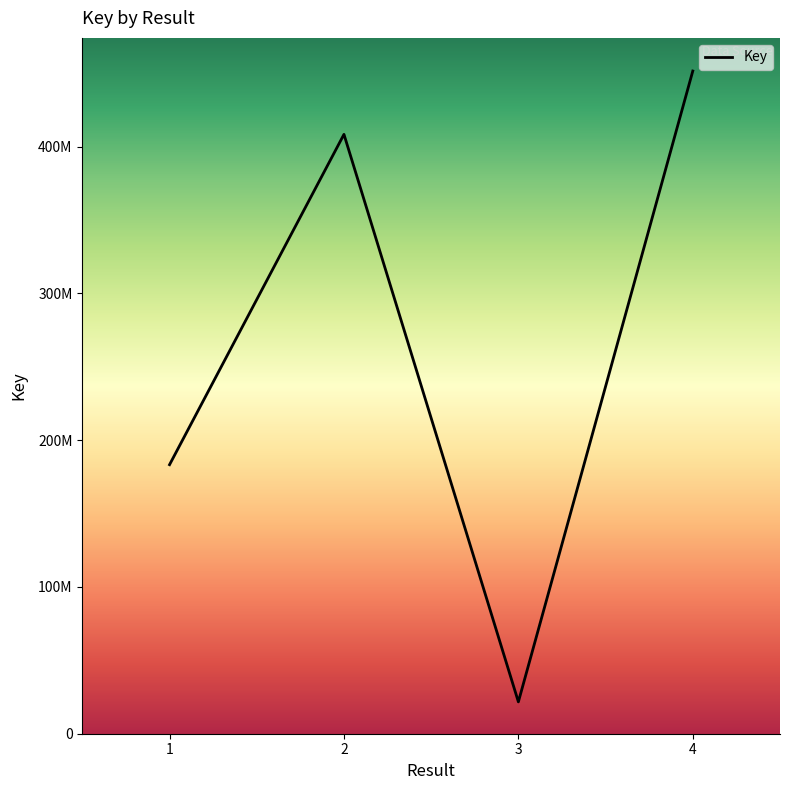

Rank the categories by value from highest to lowest.

4, 2, 1, 3